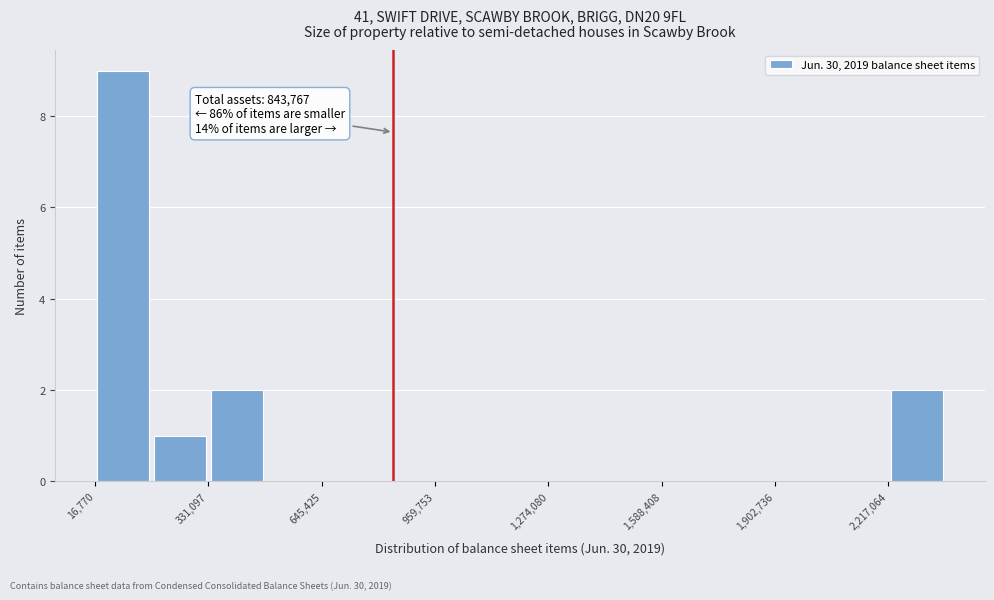

Around what value on the x-axis is the tallest bar? Give the approximate position of its centre, as read against the axis.

100000